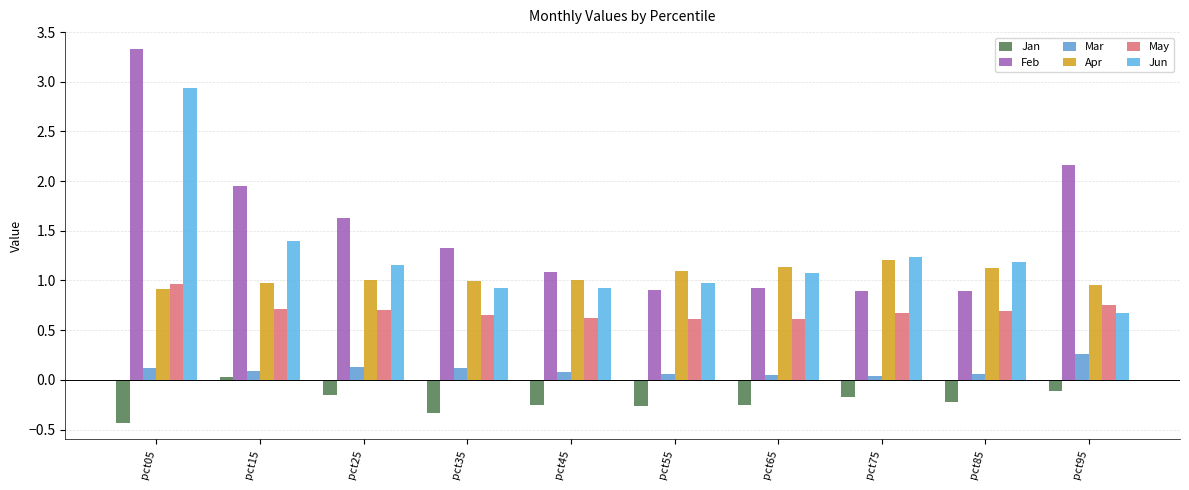

How many data points does each series have?

10